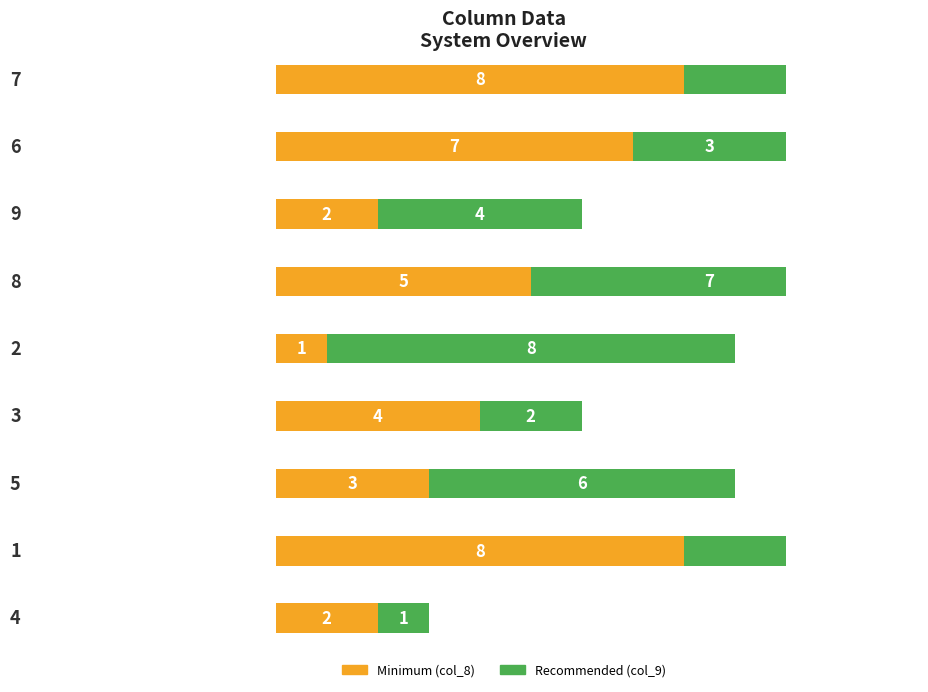

Which series has the widest spread of values?

col_9